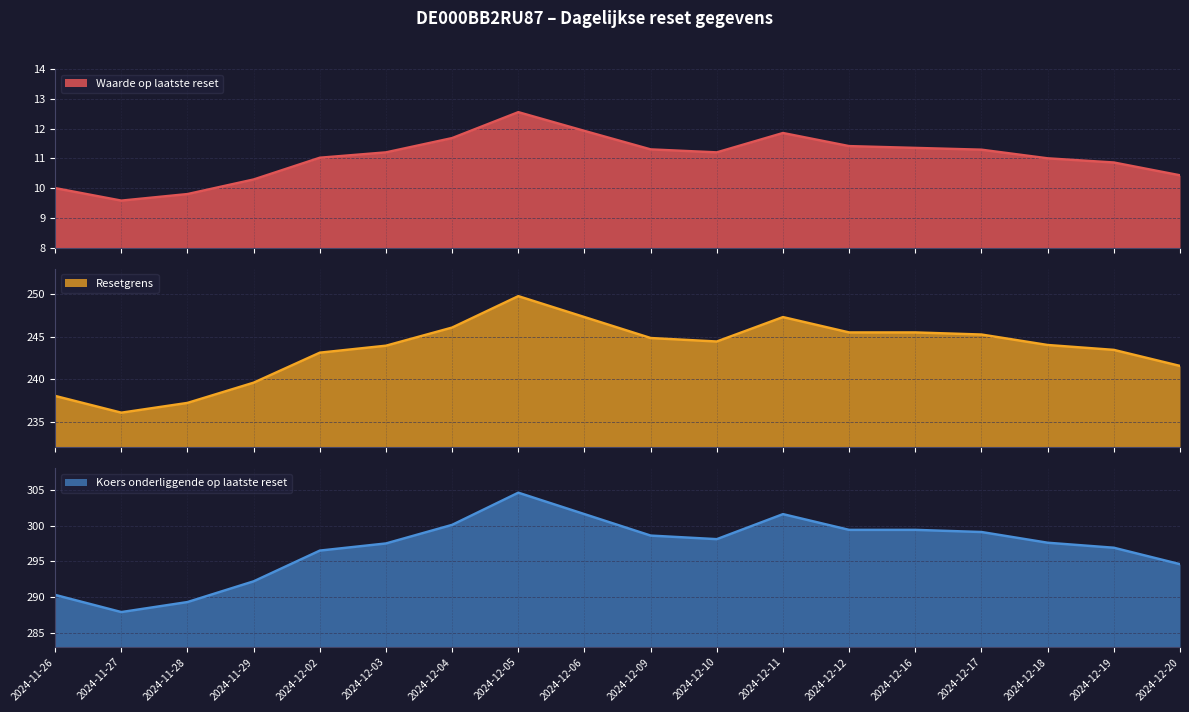

Which series has the widest spread of values?

Koers onderliggende op laatste reset